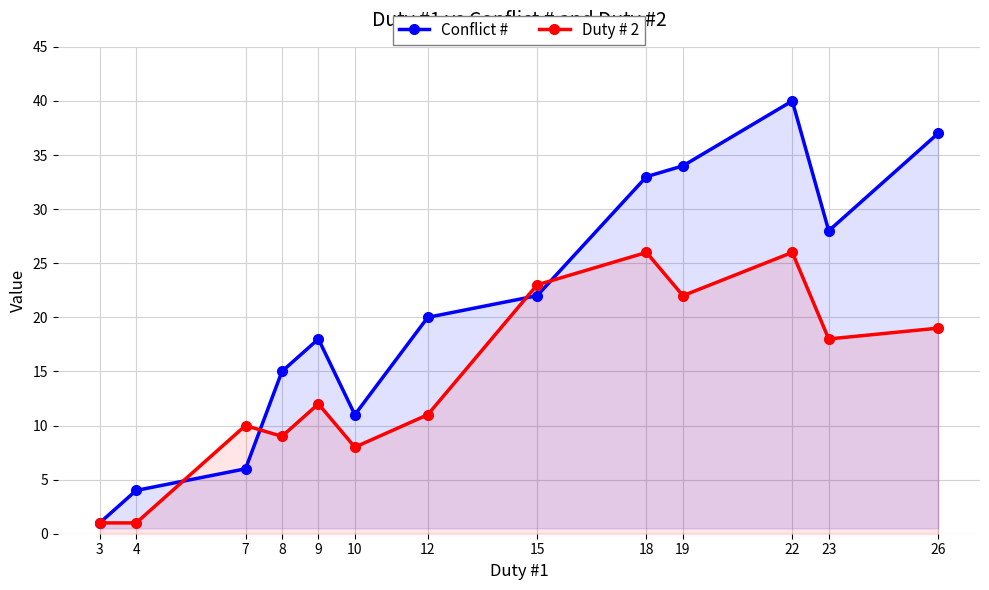

What is the difference between the Duty # 2 values at 15 and 7?

13